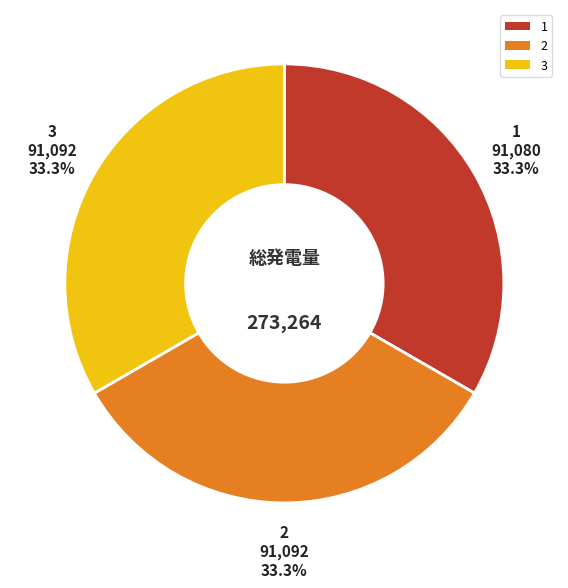

Approximately how many times larger is the value at 1 compared to 3?

1.0